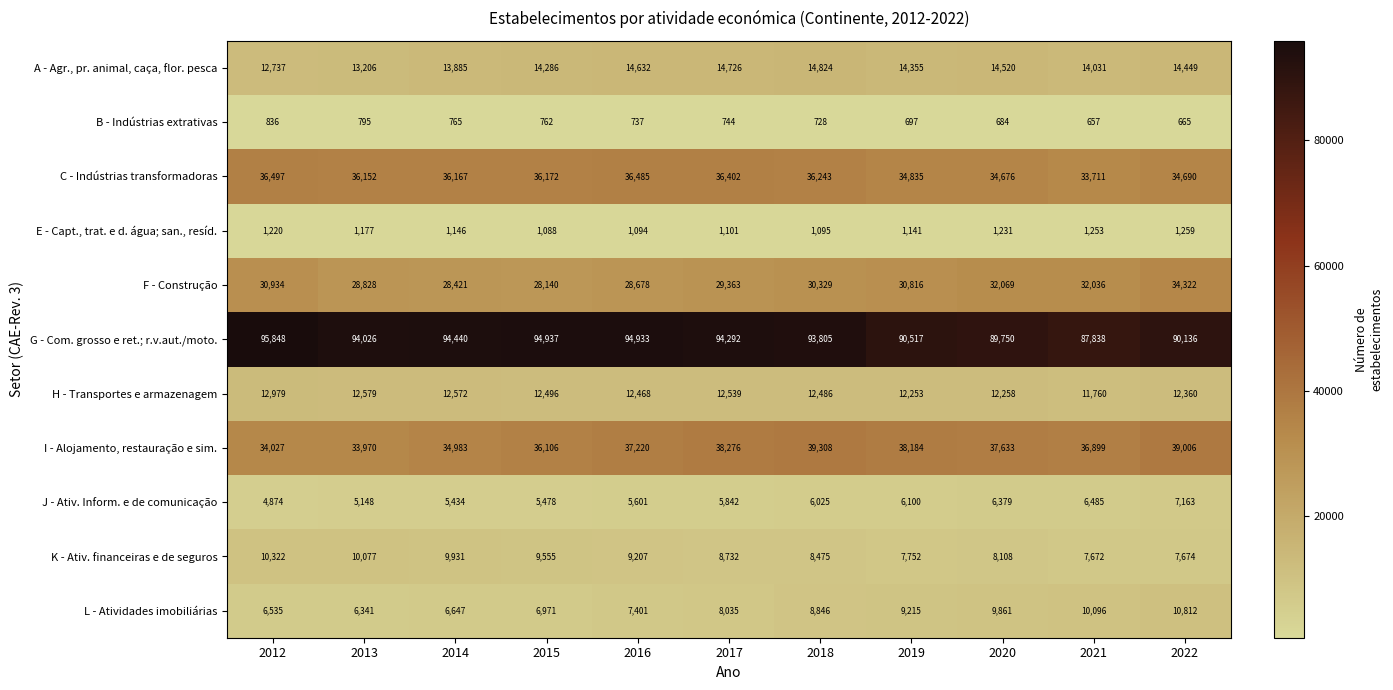

How many values in the A - Agr., pr. animal, caça, flor. pesca series are below 14355?

5